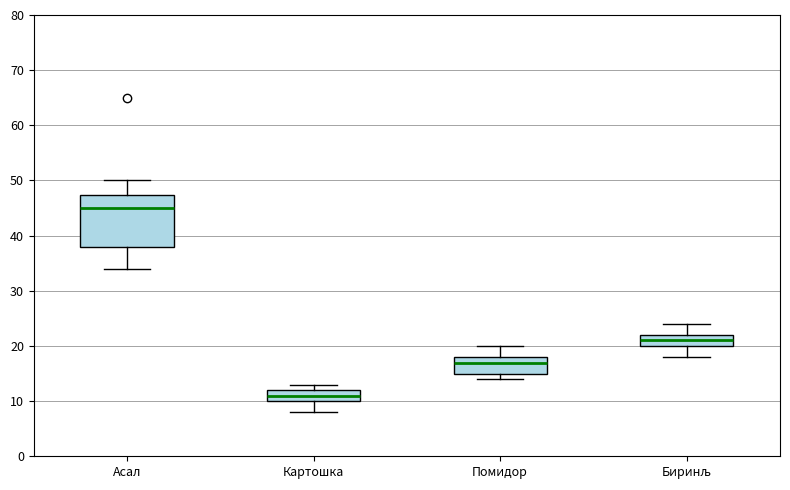

Which box has the lowest median line?

Картошка